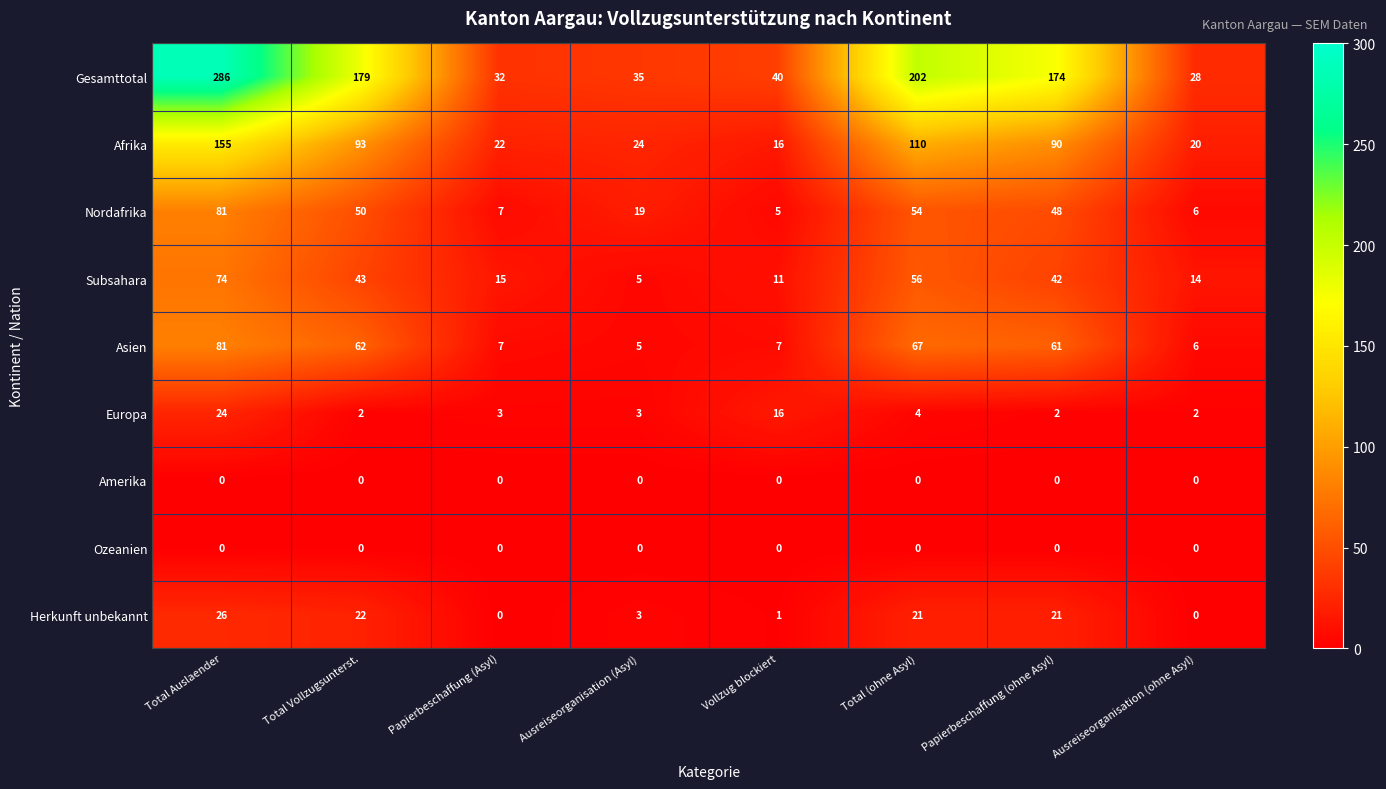

The value of Afrika at Vollzug blockiert is 16. True or false?

True